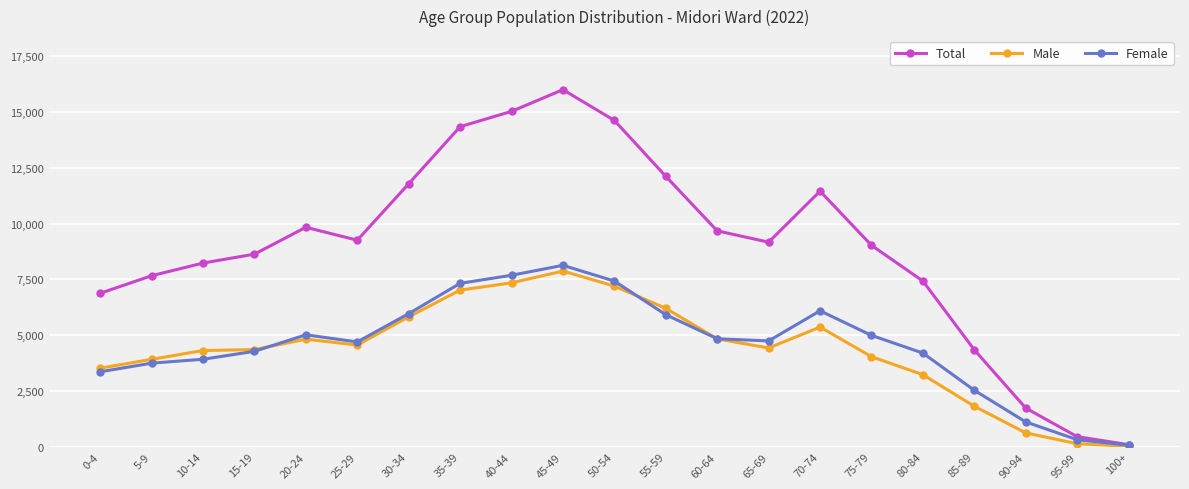

Which series has the largest range (max minus min)?

Total